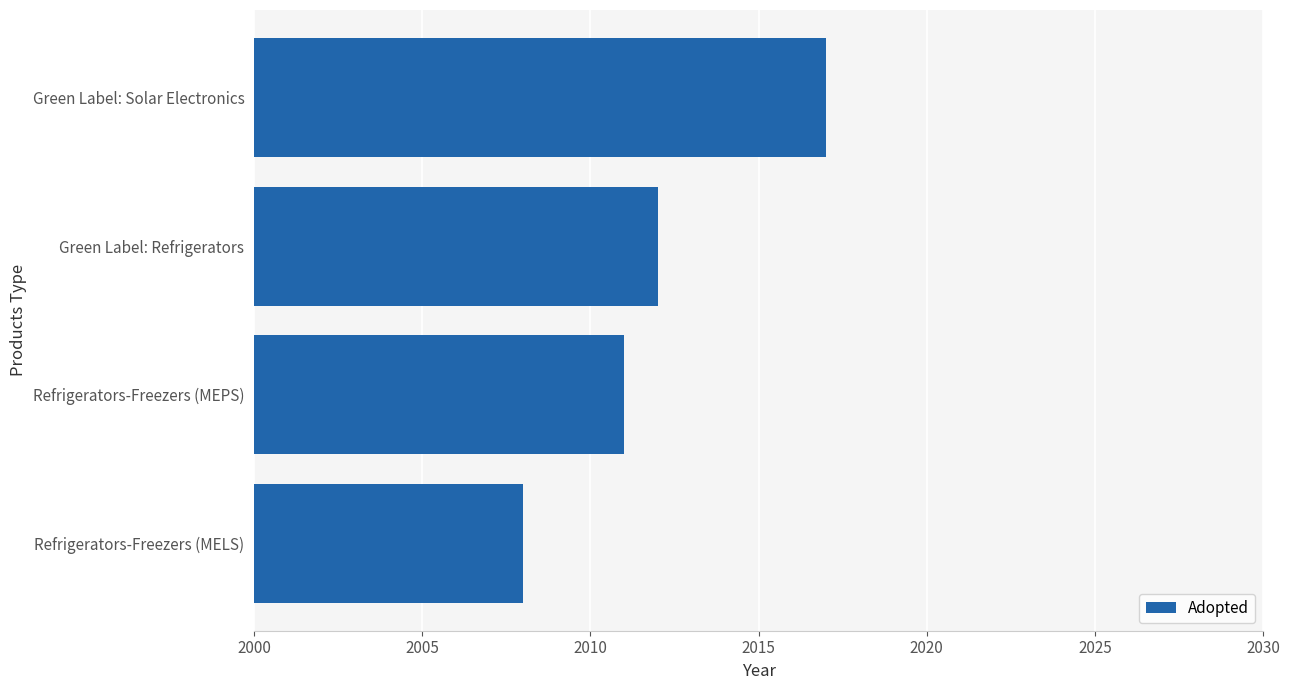

What is the sum of the values at Green Label: Solar Electronics and Refrigerators-Freezers (MELS)?

4025